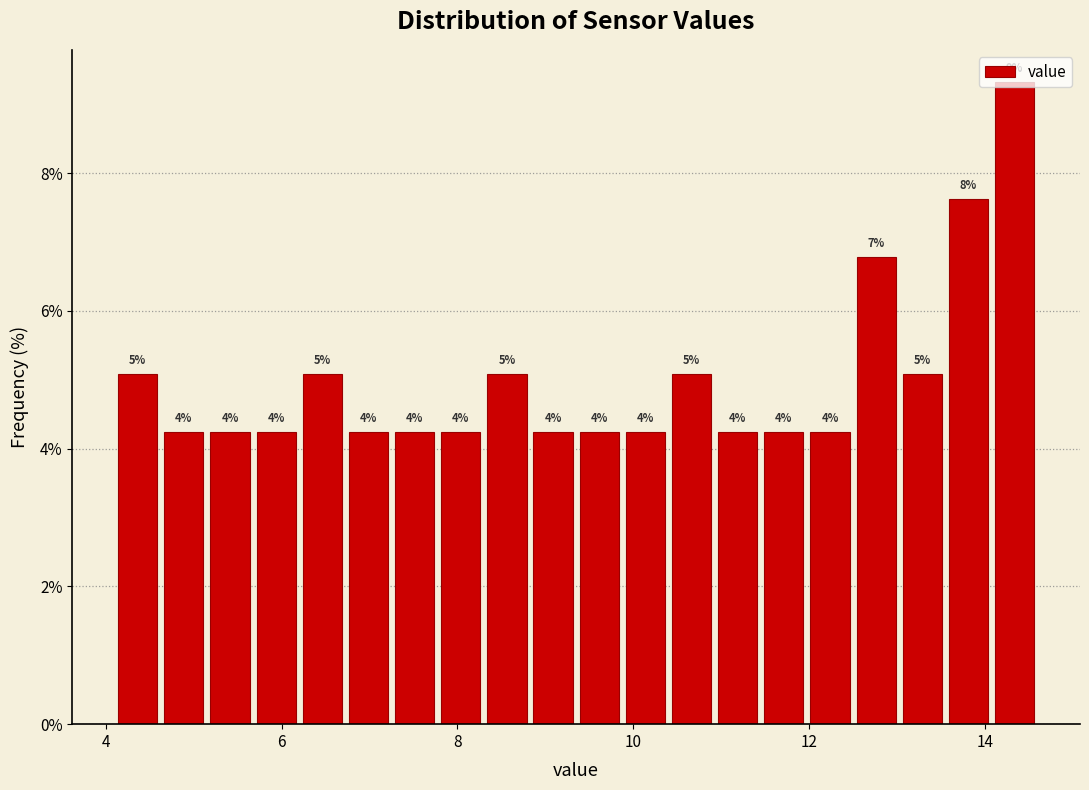

Read against the x-axis, roughly where is the centre of the tallest bar?

14.4